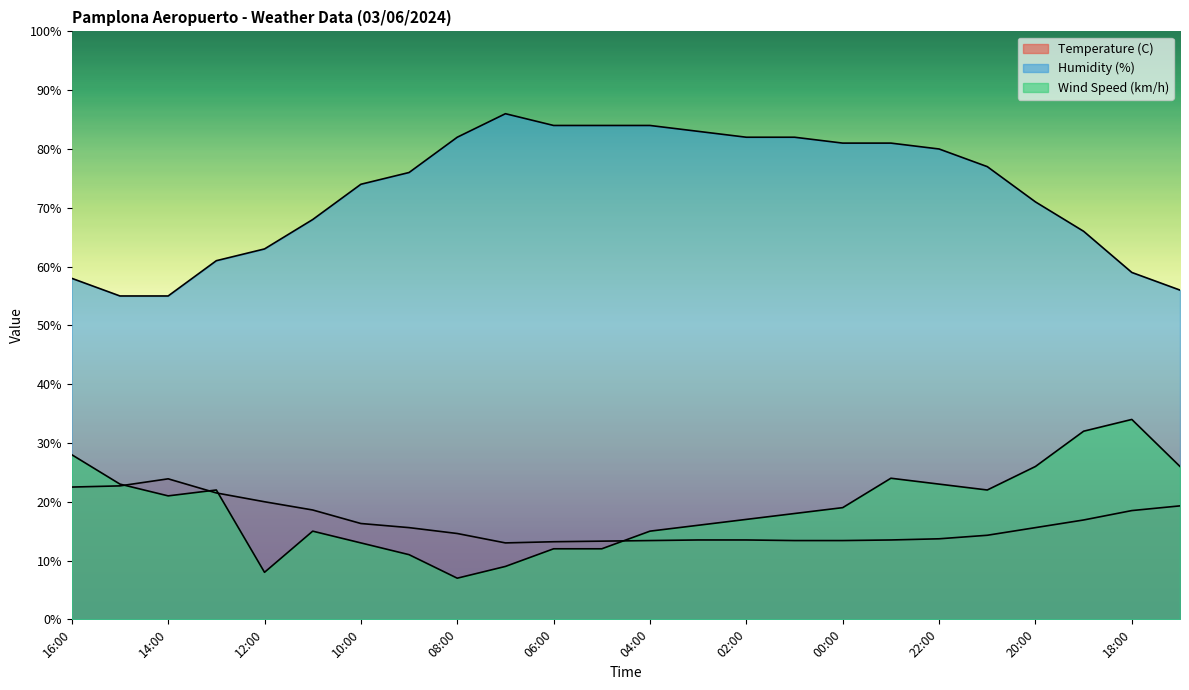

At which label does Temperature (C) first exceed 15?

16:00